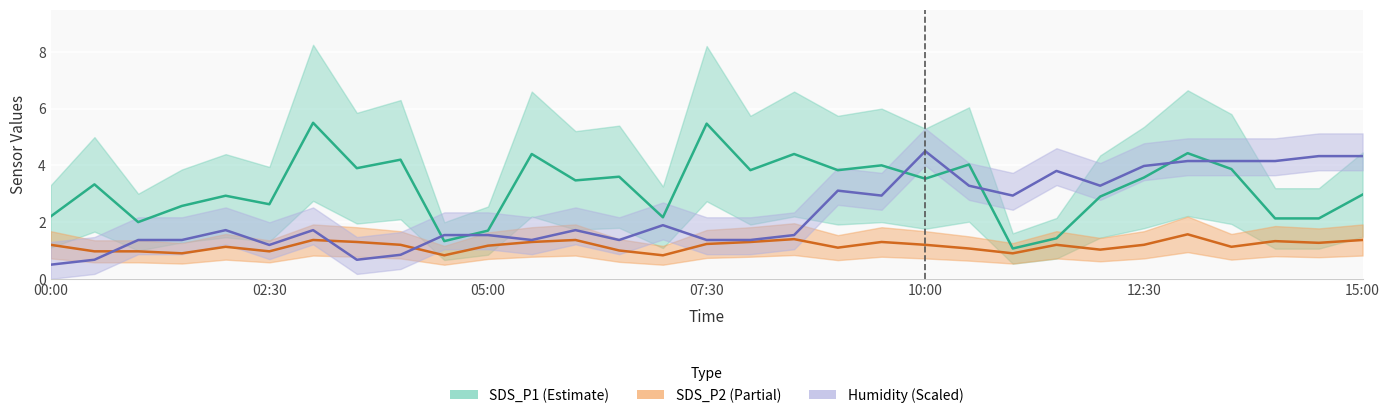

Is it true that SDS_P1 equals 4.0 at 21?

True